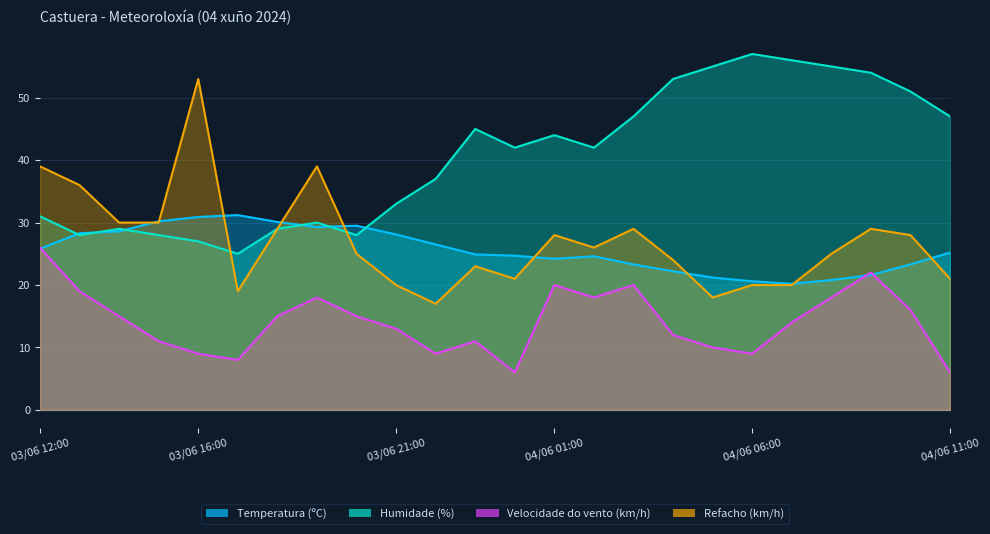

At which label is Velocidade do vento (km/h) closest to 16?

04/06 10:00